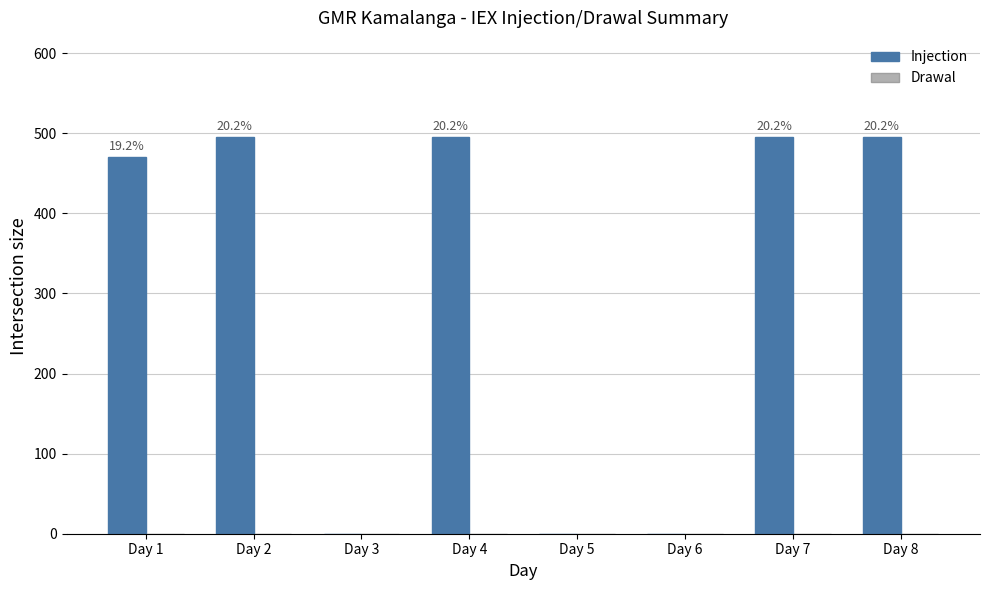

How many categories are shown in the chart?

8